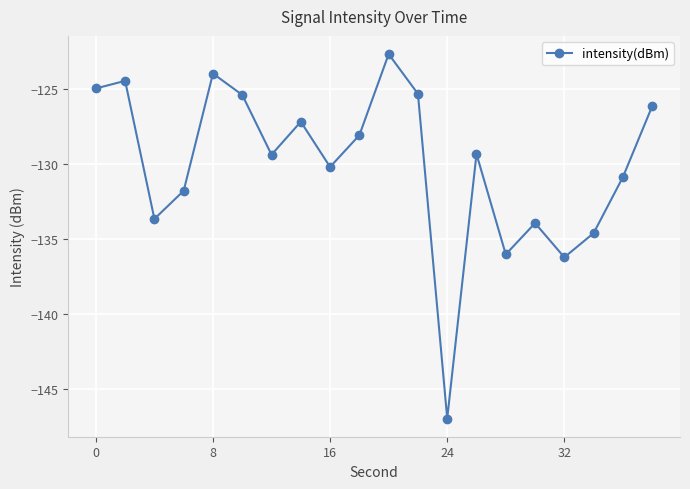

True or false: there are more than 1 points higher than both neighbors.

True